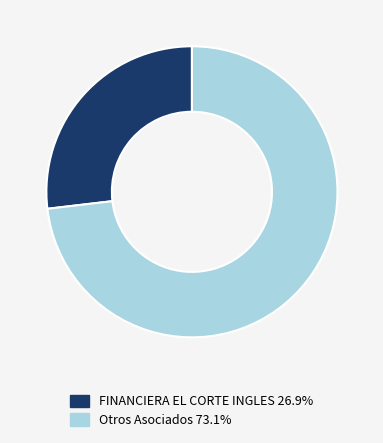

Does any single category account for the majority?

Yes